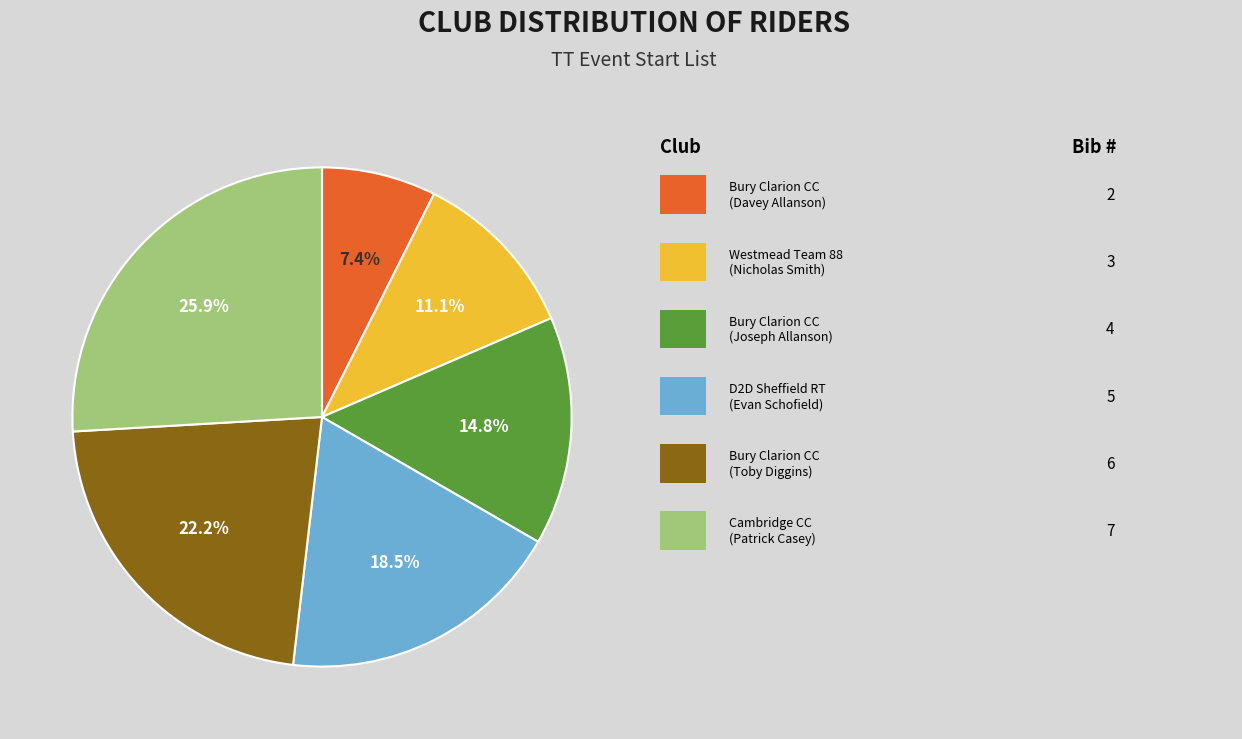

Is there any slice that represents more than half of the pie?

No